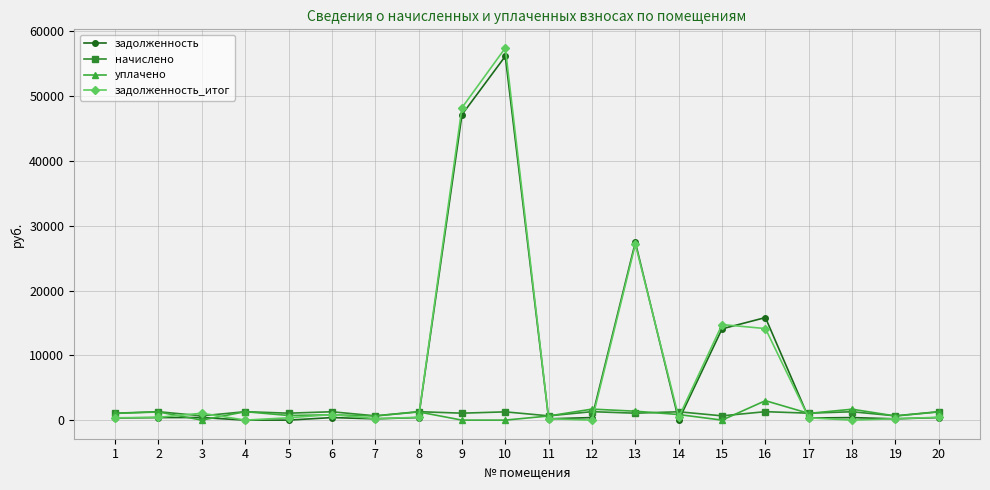

What is the average value of the уплачено series?

961.0